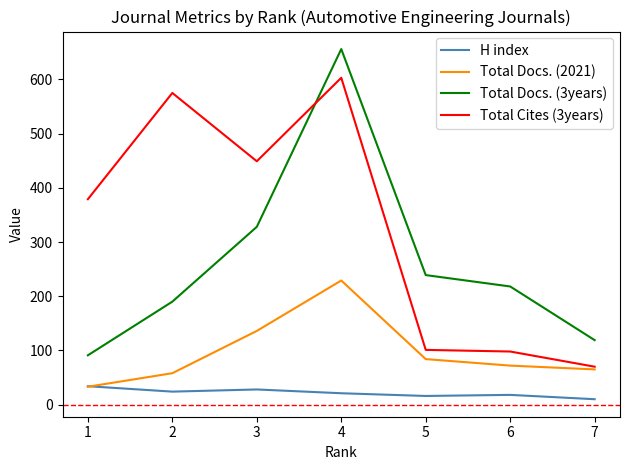

The Total Cites (3years) series shows 70 at 7. True or false?

True